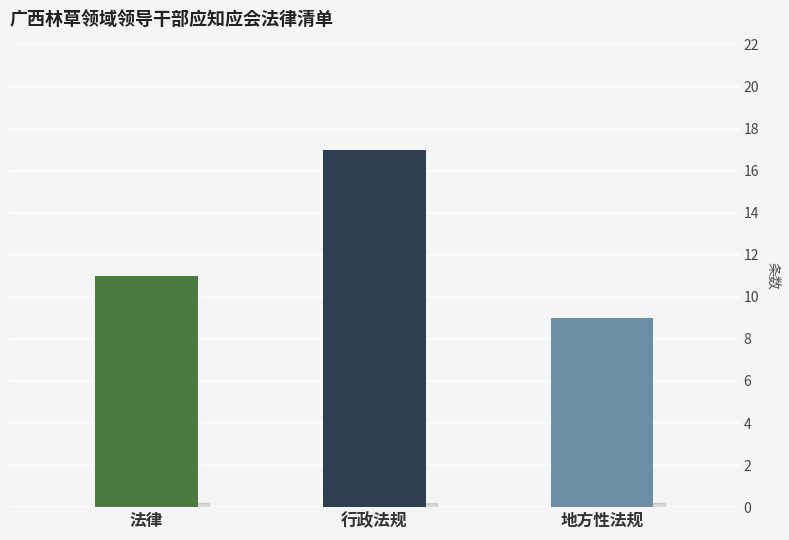

Are the bars horizontal?

No